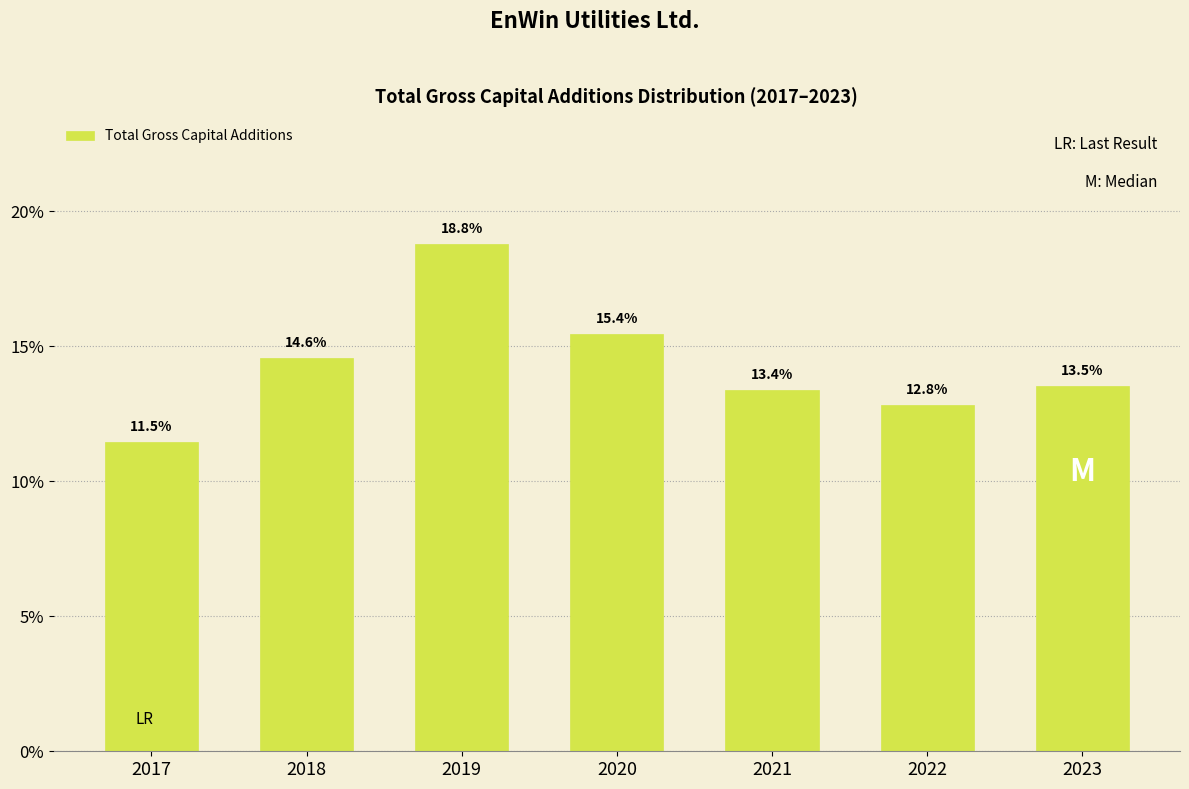

Reading right to left, transcribe all the data shown in this chart.

2023=13.5	2022=12.8	2021=13.4	2020=15.4	2019=18.8	2018=14.6	2017=11.5